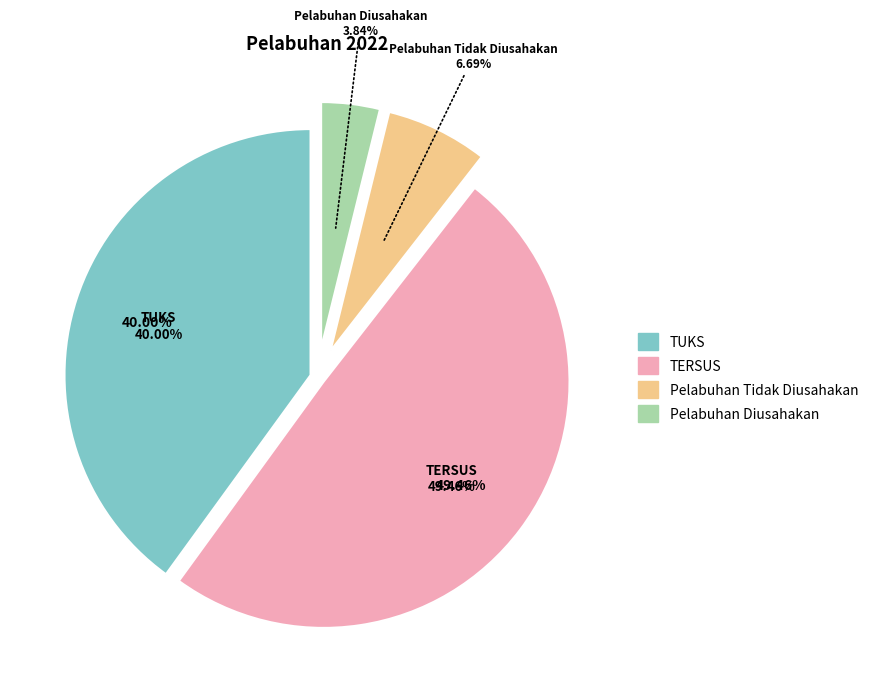

The TERSUS slice represents 49% of the pie. True or false?

True